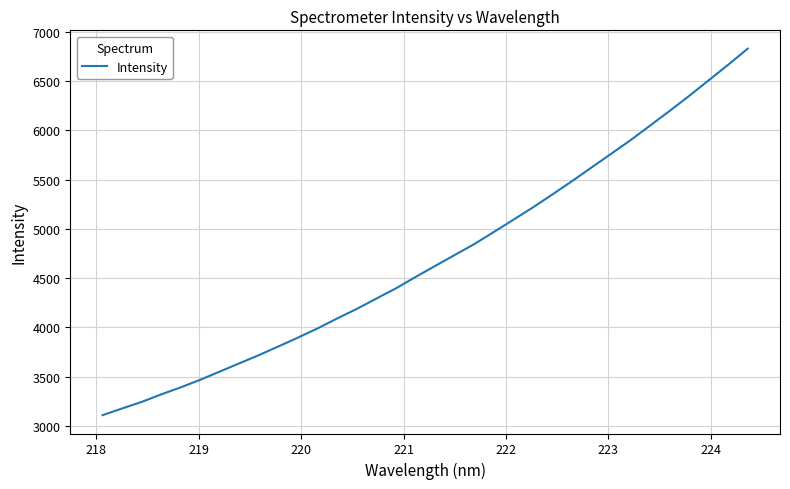

What is the maximum value shown in the chart?

6830.0